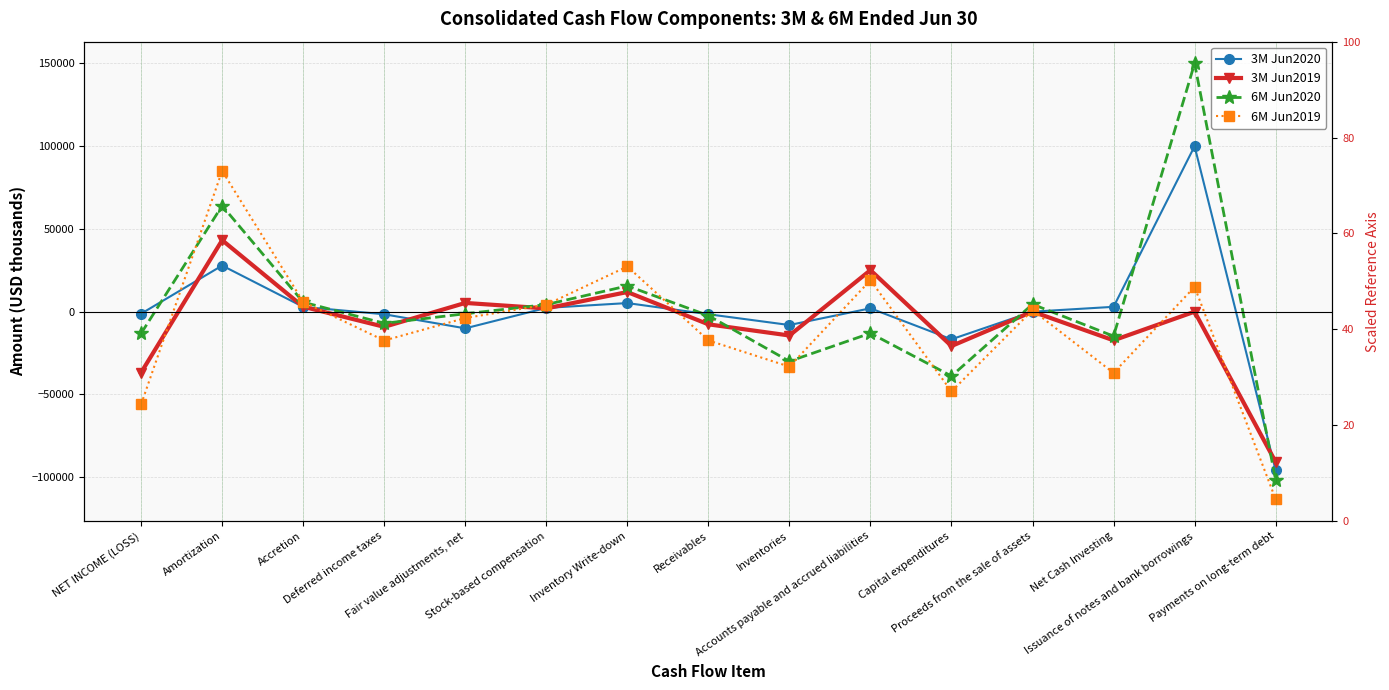

List the labels in order of 6M Jun2019 value, largest first.

Amortization, Inventory Write-down, Accounts payable and accrued liabilities, Issuance of notes and bank borrowings, Accretion, Stock-based compensation, Proceeds from the sale of assets, Fair value adjustments, net, Receivables, Deferred income taxes, Inventories, Net Cash Investing, Capital expenditures, NET INCOME (LOSS), Payments on long-term debt